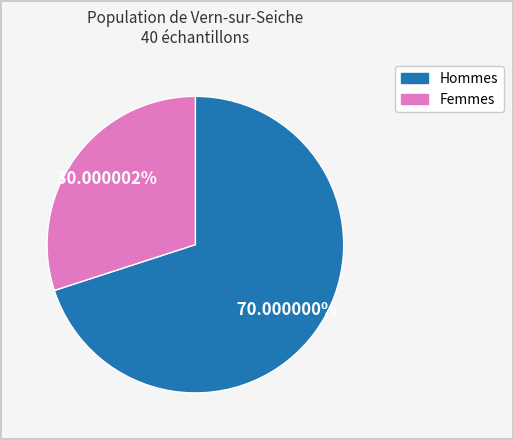

Is there any slice that represents more than half of the pie?

Yes